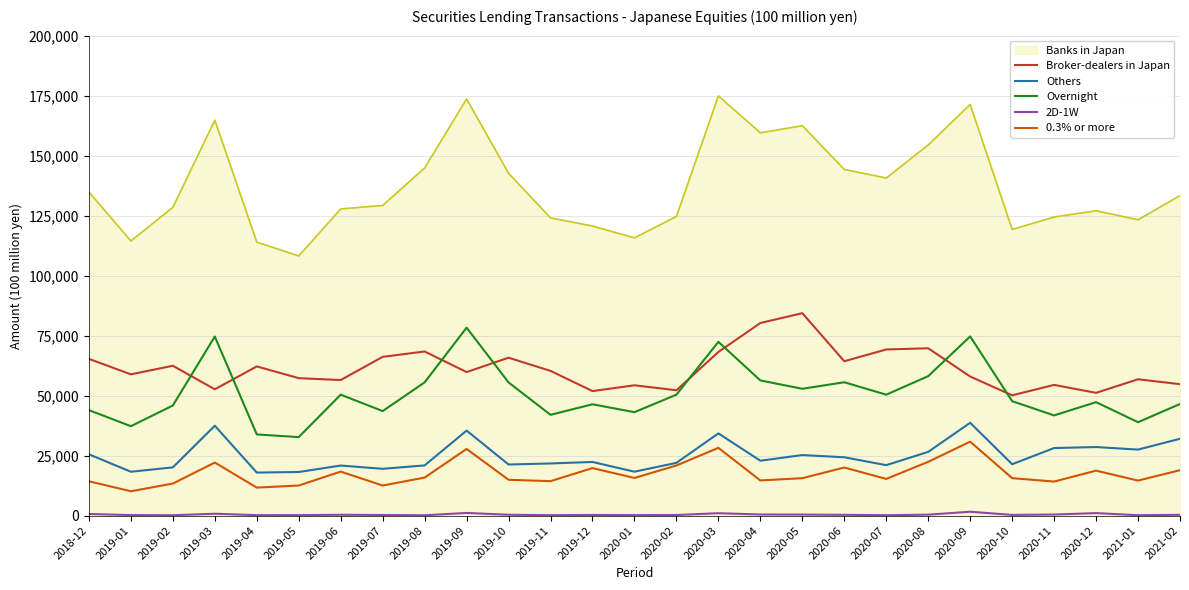

What is the difference between the maximum and minimum values in the 0.3% or more series?

20658